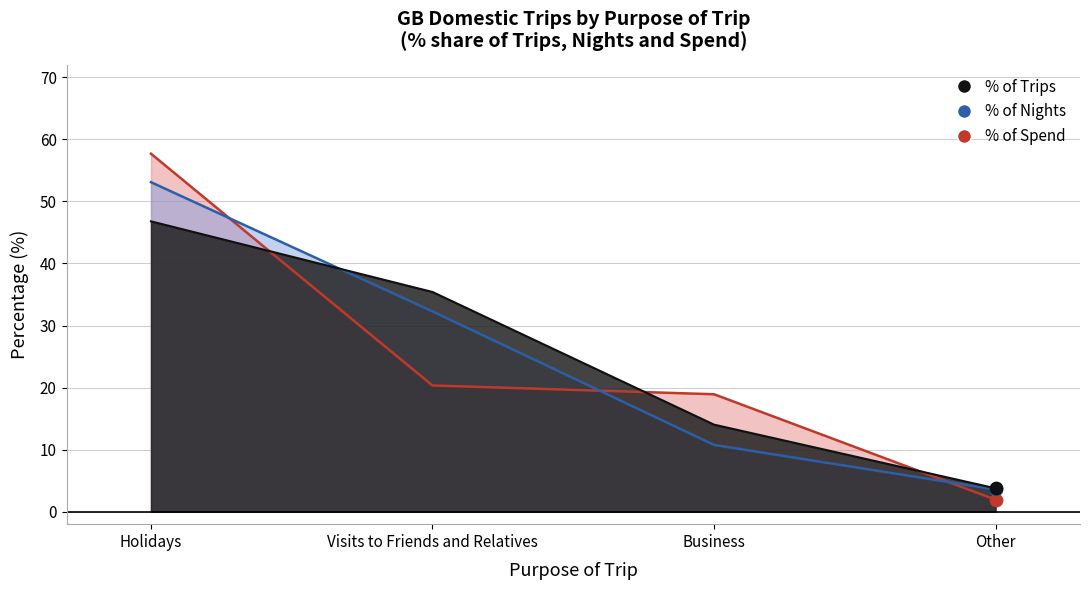

Which series has the largest Y range (max minus min)?

Spend